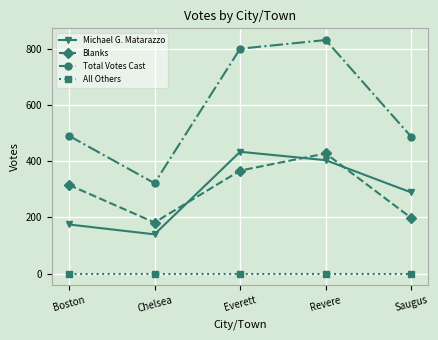

Reading right to left, list all the values displayed in this chart.

Michael G. Matarazzo: 289	404	434	140	175
Blanks: 198	428	367	182	316
Total Votes Cast: 487	832	801	322	491
All Others: 0	0	0	0	0